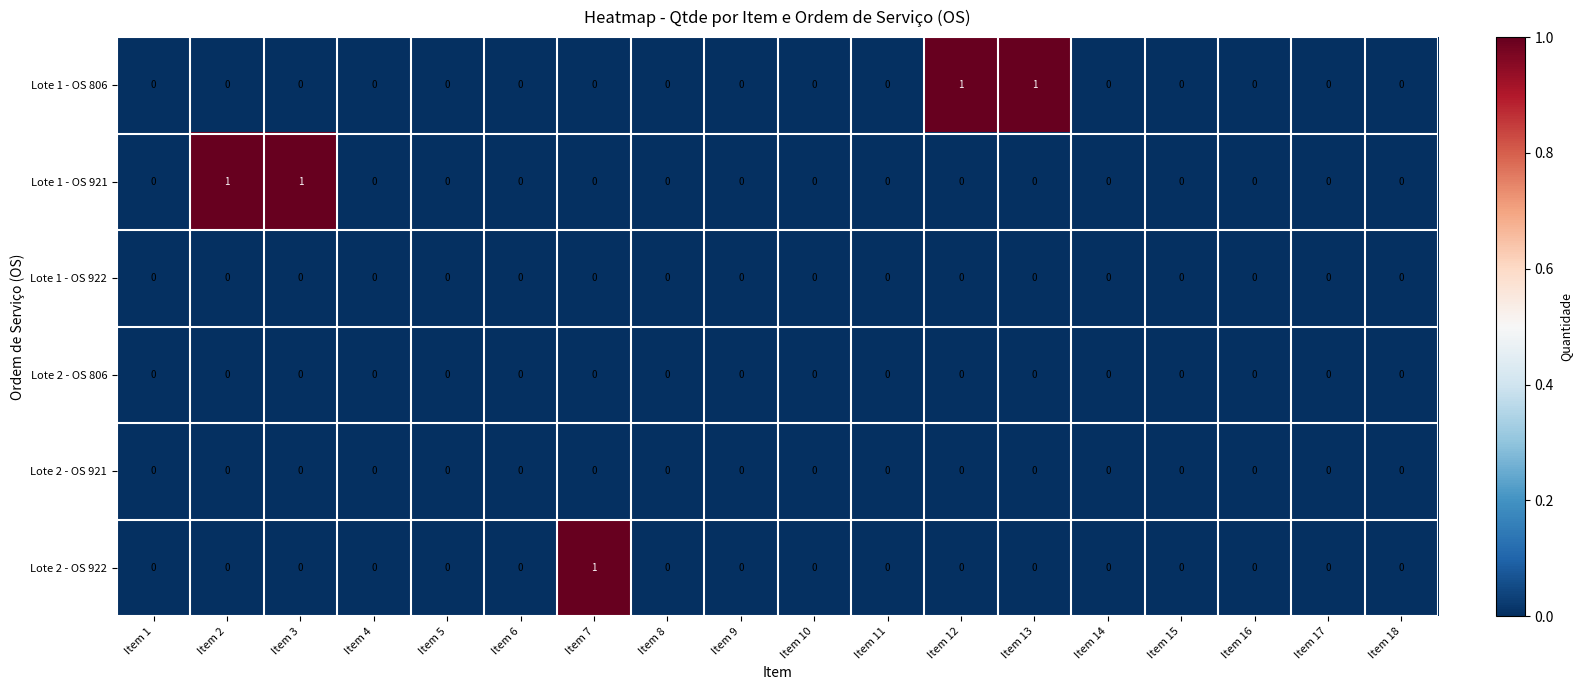

The value of Lote 1 - OS 806 at Item 4 is -1. True or false?

False